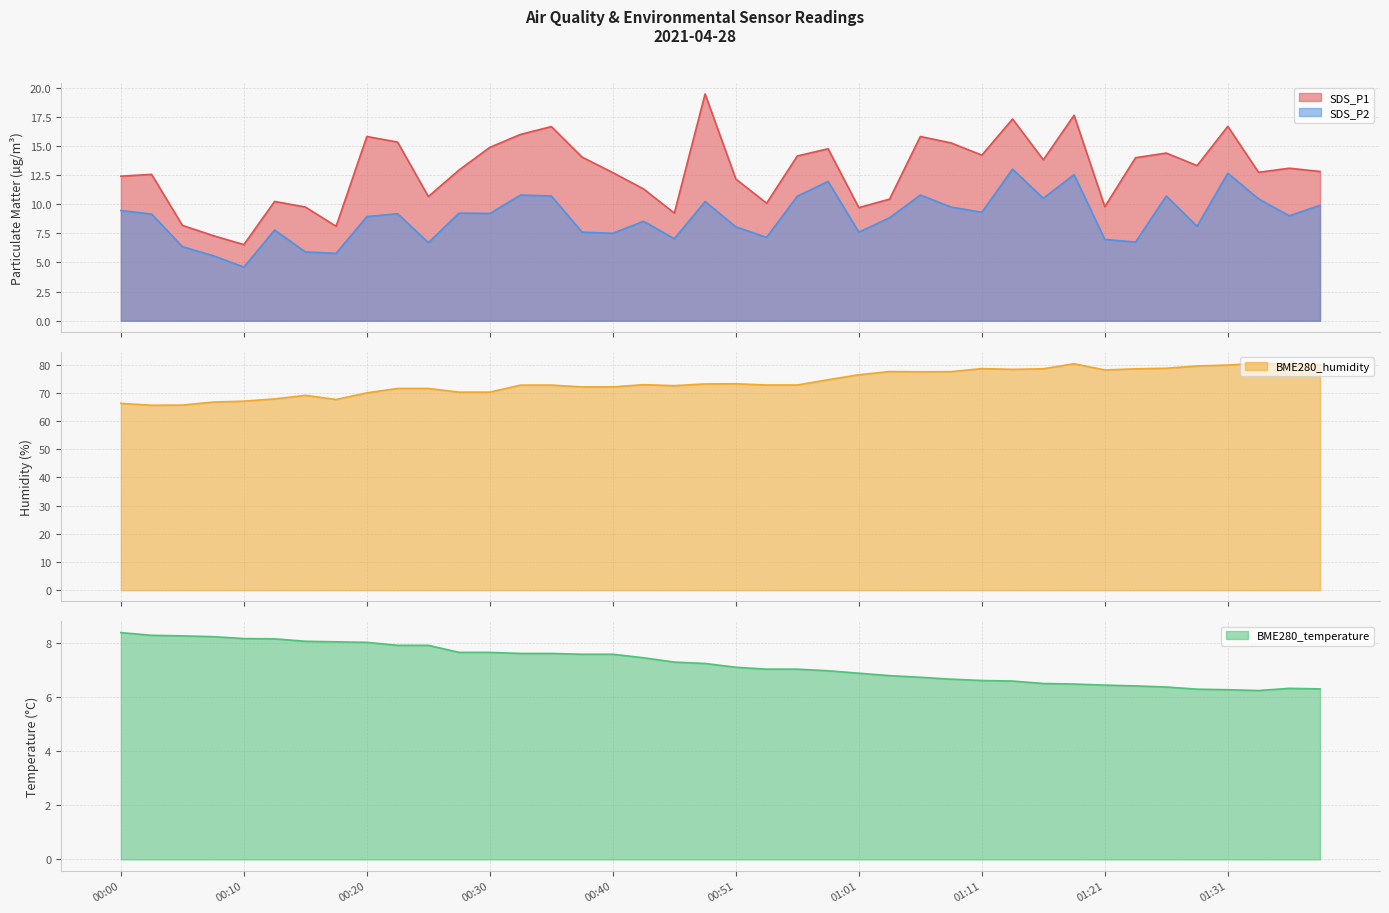

True or false: SDS_P2 and SDS_P1 cross at least once.

False